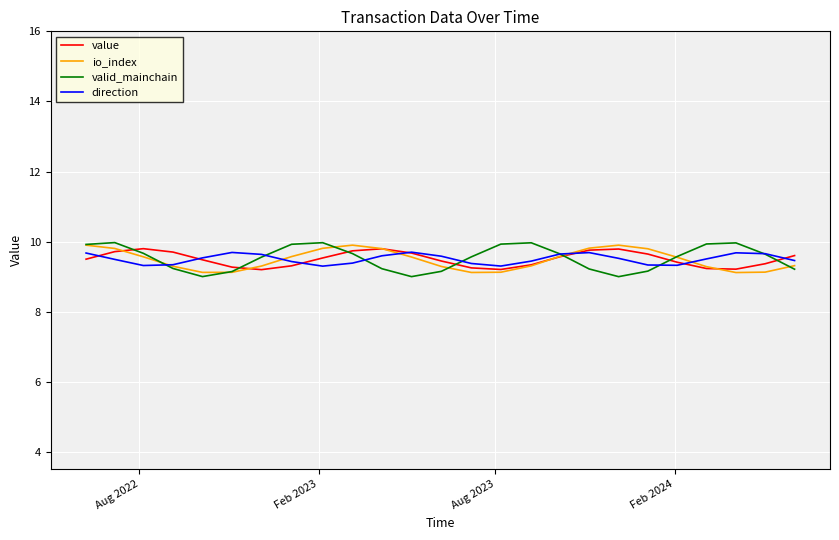

What is the lowest value of the valid_mainchain series?

9.0